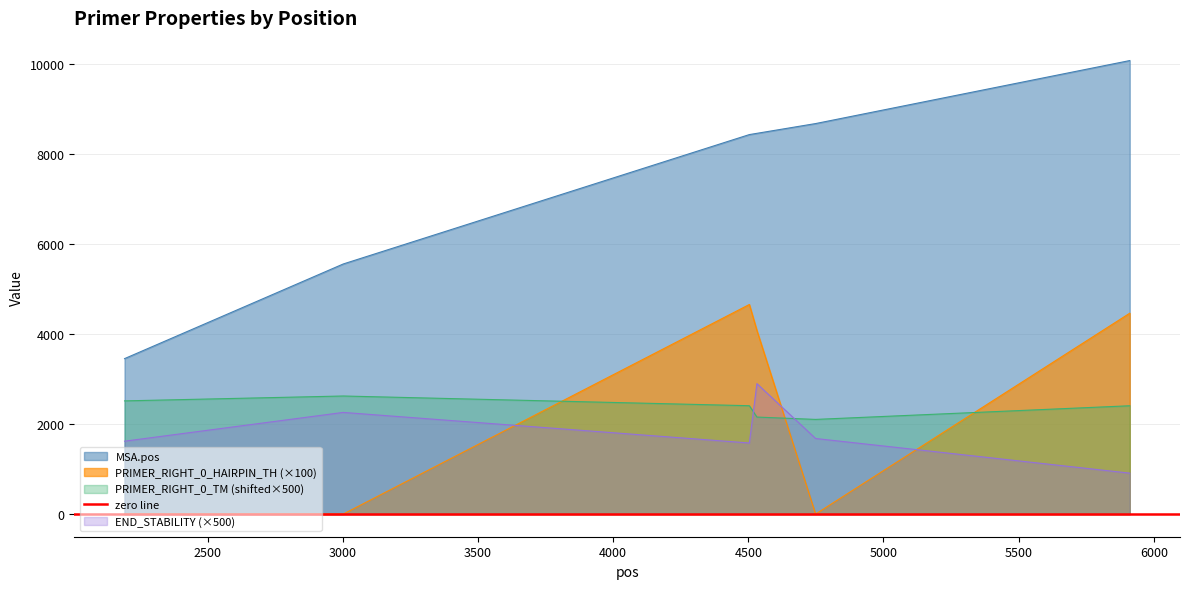

Rank the series by their maximum value, from lowest to highest.

PRIMER_RIGHT_0_TM, PRIMER_RIGHT_0_END_STABILITY, PRIMER_RIGHT_0_HAIRPIN_TH, MSA.pos